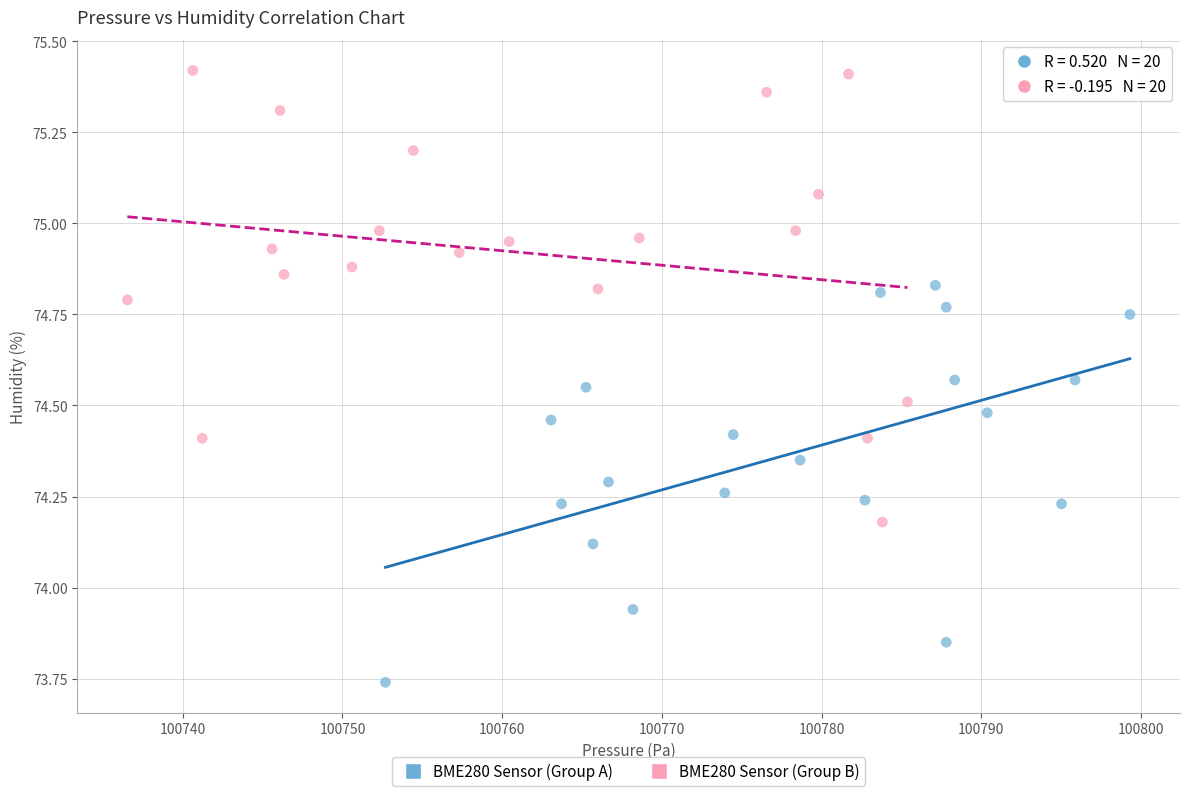

Which series contains the highest Y value?

BME280 Sensor (Group B)